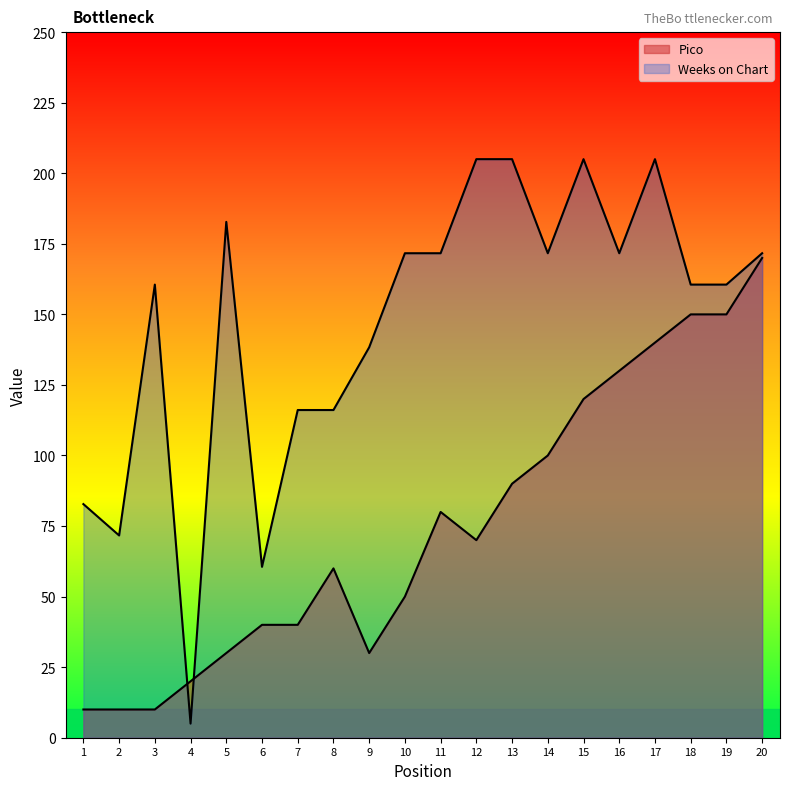

Between 18 and 6, which is larger?

18